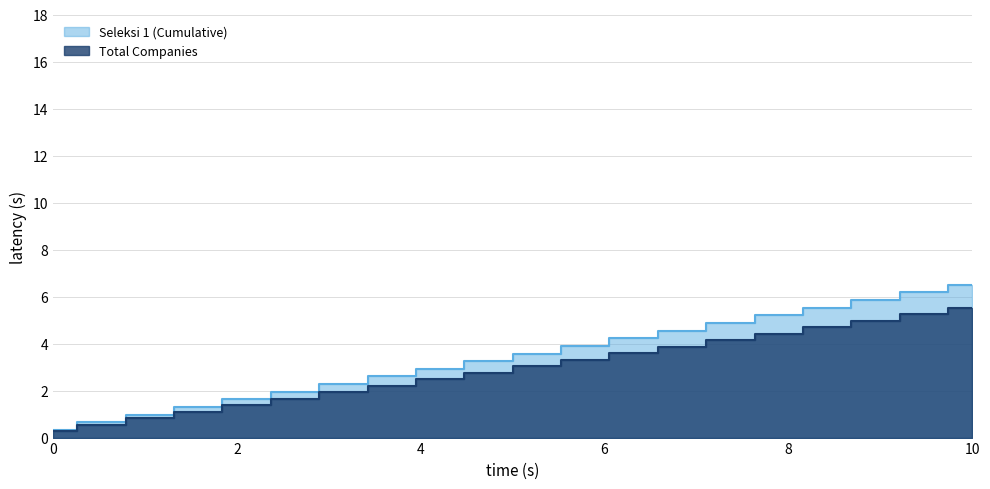

How many lines are shown in the chart?

2